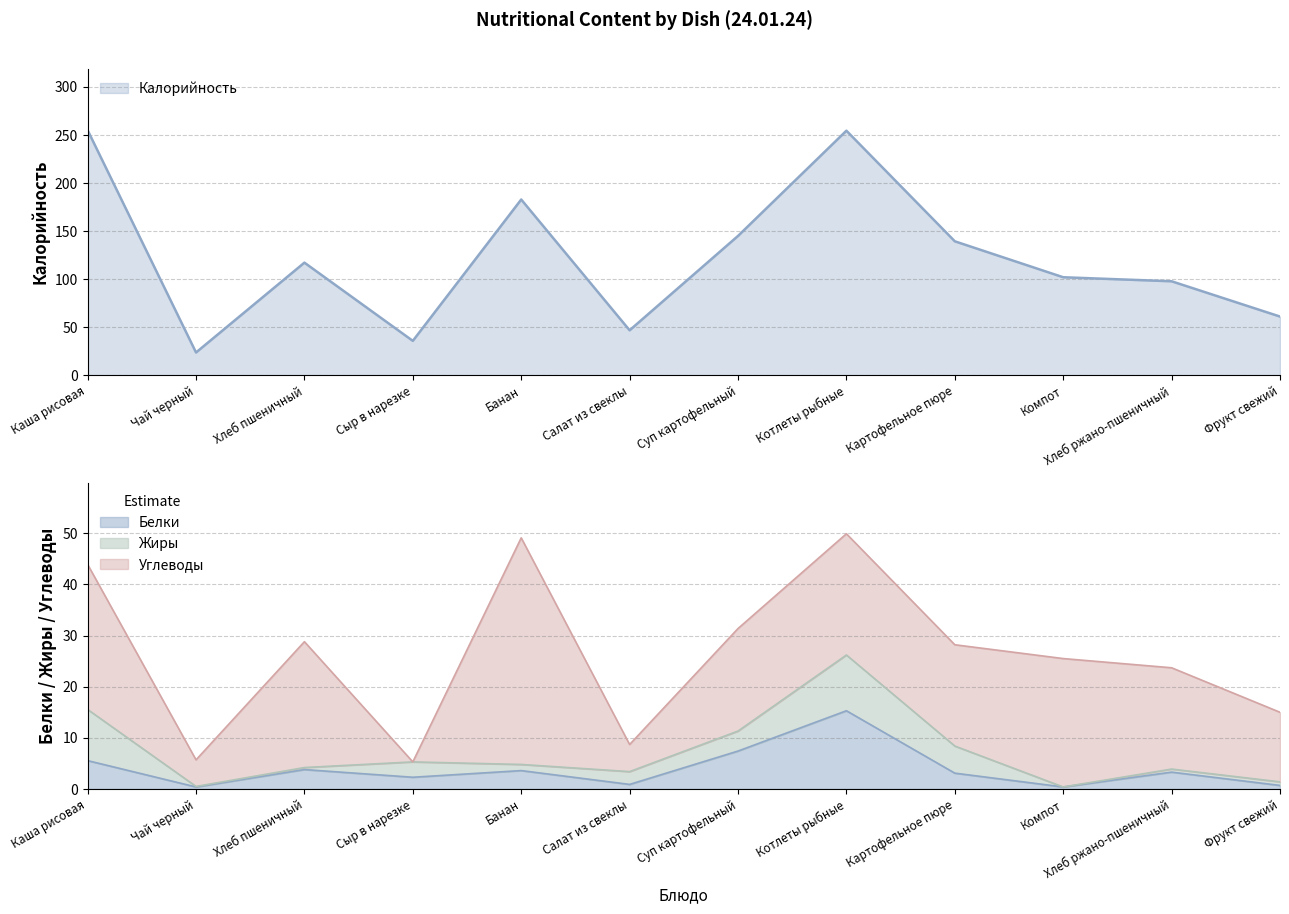

True or false: Белки and Калорийность intersect in this chart.

False